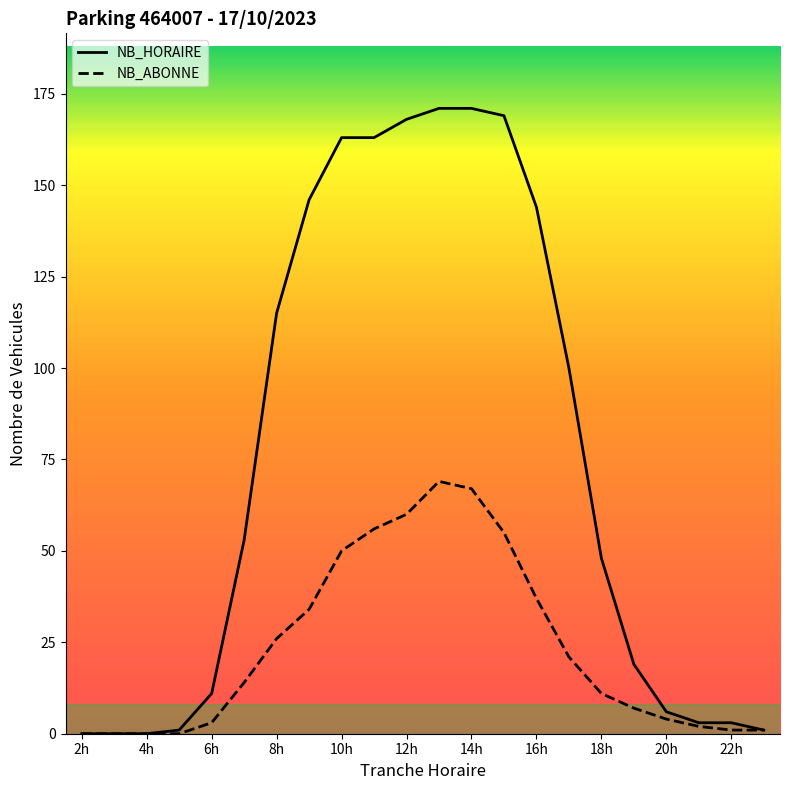

What is the difference between the second highest and minimum values in the NB_HORAIRE series?

171